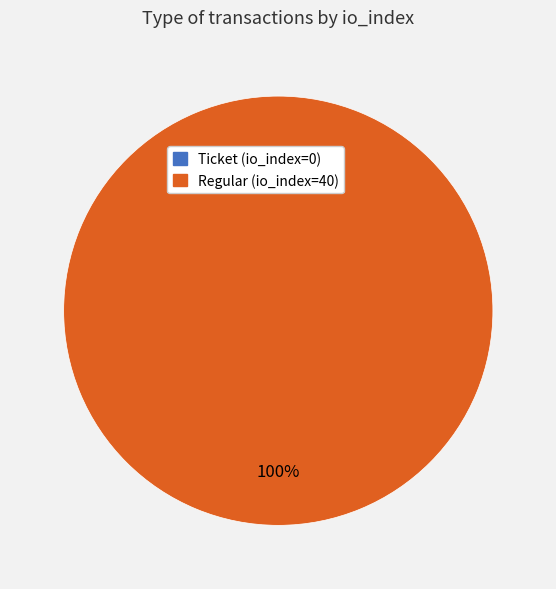

True or false: Ticket (io_index=0) accounts for 0% of the total.

True